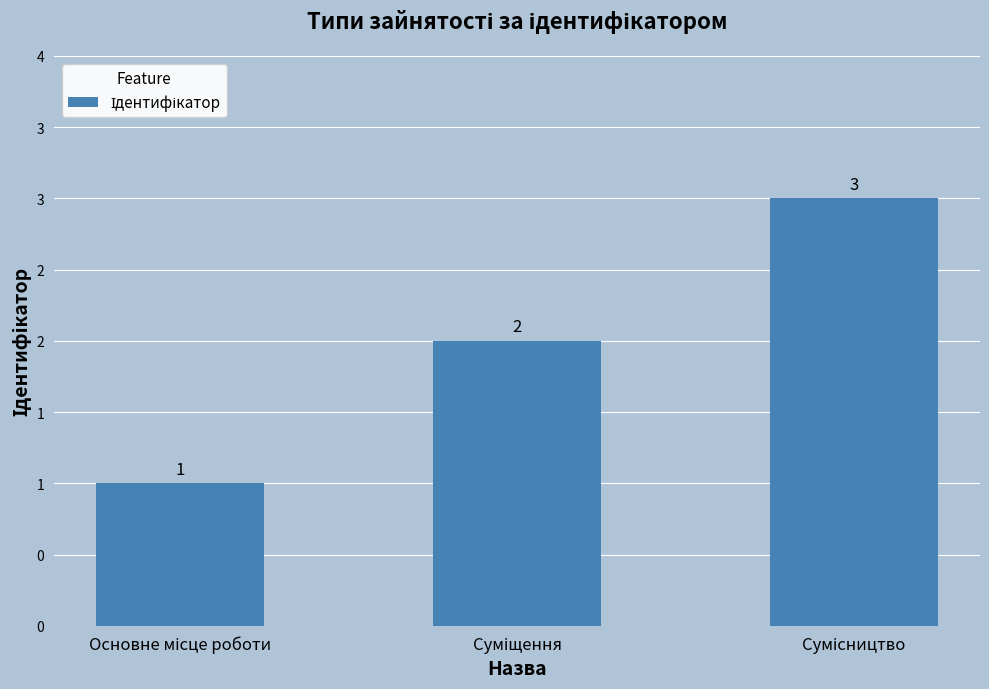

What is the change in value from Основне місце роботи to Сумісництво?

+2